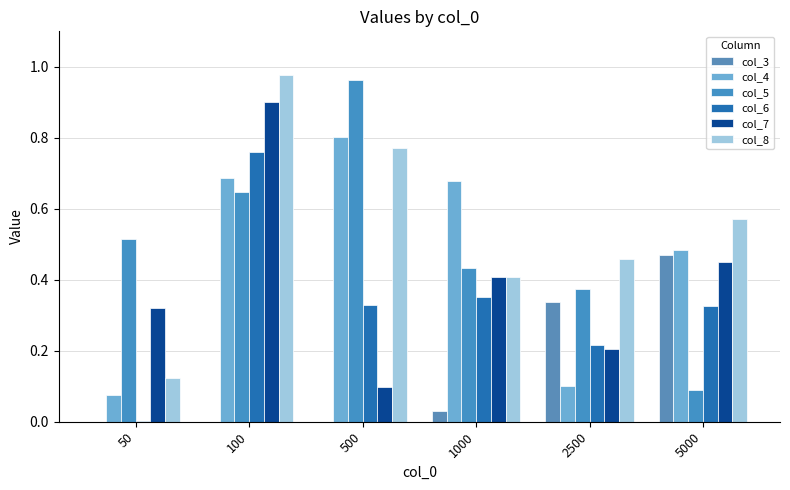

What is the difference between the maximum and minimum values in the col_3 series?

0.5